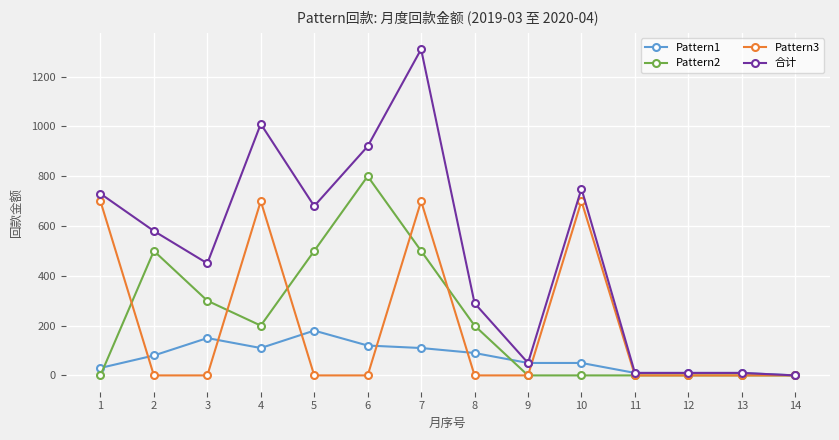

Reading left to right, list all the values displayed in this chart.

Pattern1: 30	80	150	110	180	120	110	90	50	50	10	10	10	0
Pattern2: 0	500	300	200	500	800	500	200	0	0	0	0	0	0
Pattern3: 700	0	0	700	0	0	700	0	0	700	0	0	0	0
合计: 730	580	450	1010	680	920	1310	290	50	750	10	10	10	0